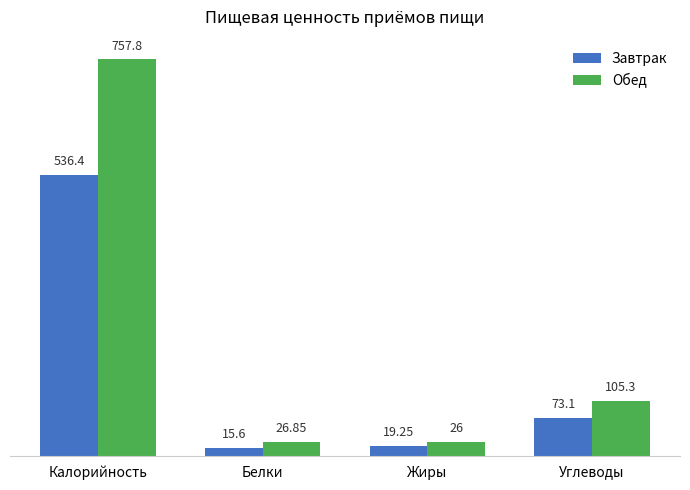

At which label does Завтрак reach its minimum?

Белки